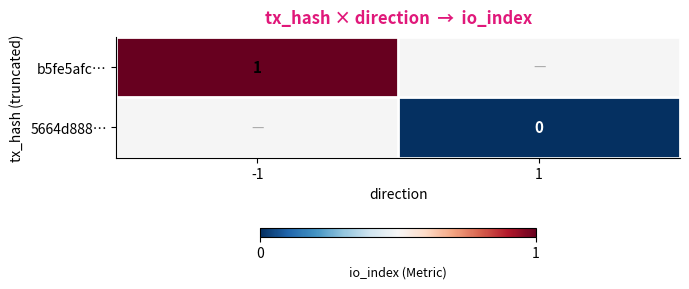

At how many categories does at least one series exceed 0?

1